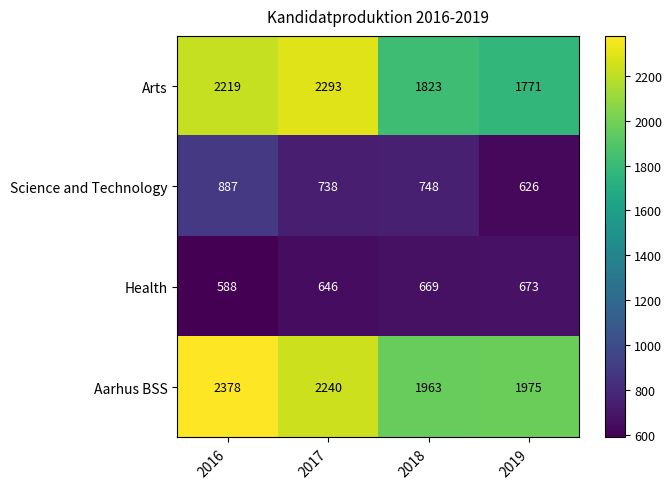

What is the maximum value for Aarhus BSS?

2378